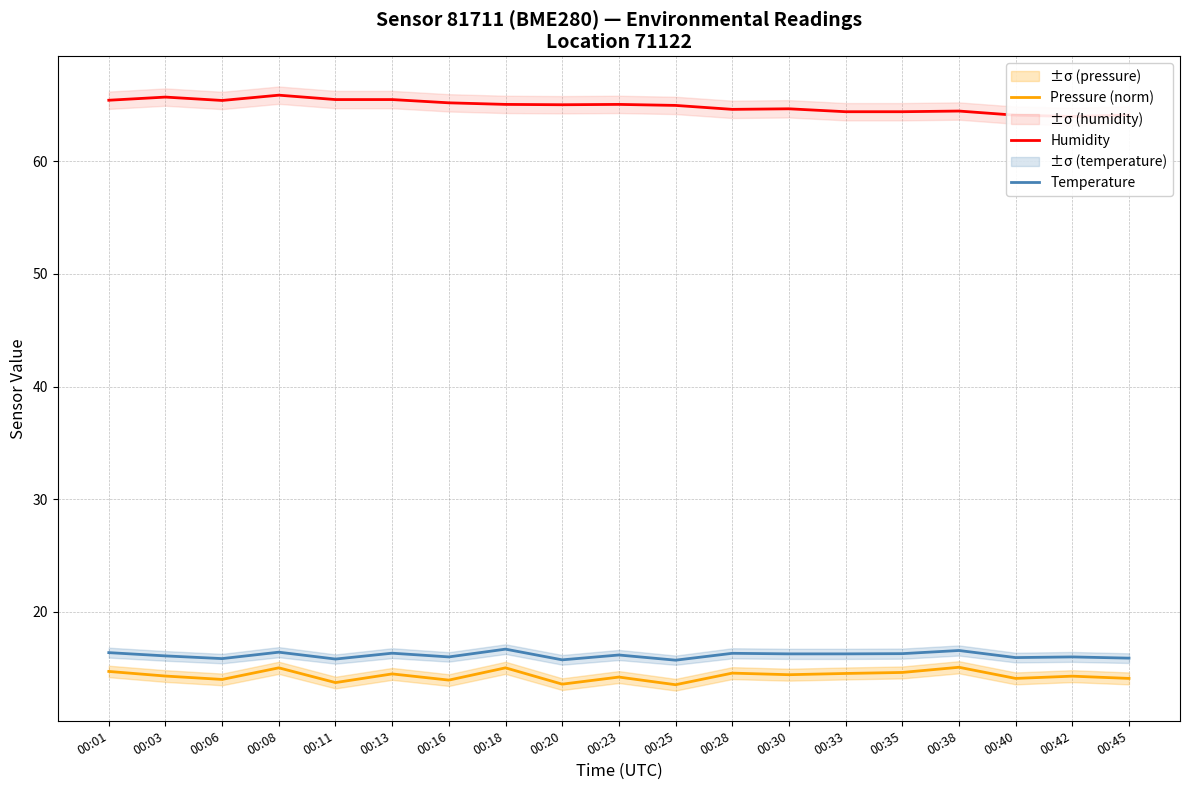

What is the approximate value of Temperature at 00:42?

16.0